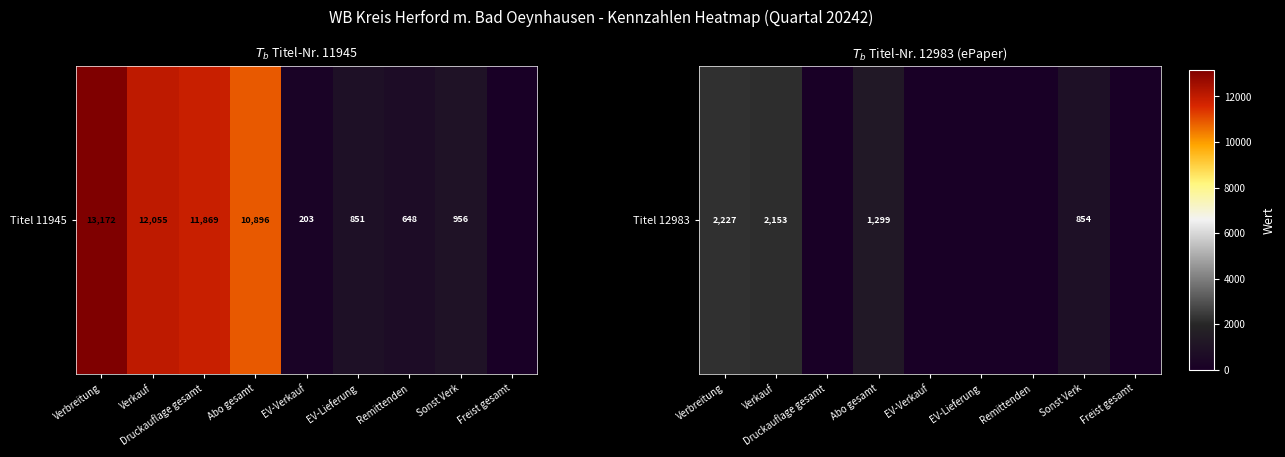

Which has a higher value, Verkauf or EV-Verkauf?

Verkauf